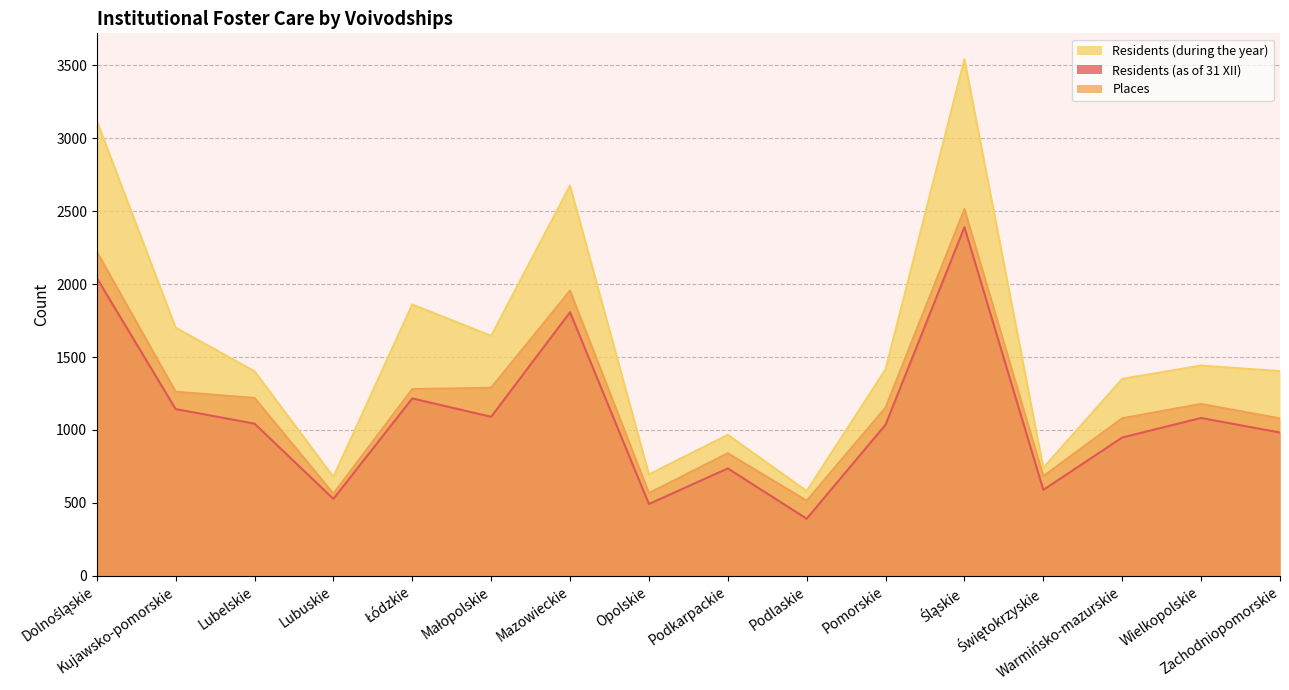

Which series has the largest total across all categories?

Residents (during the year)